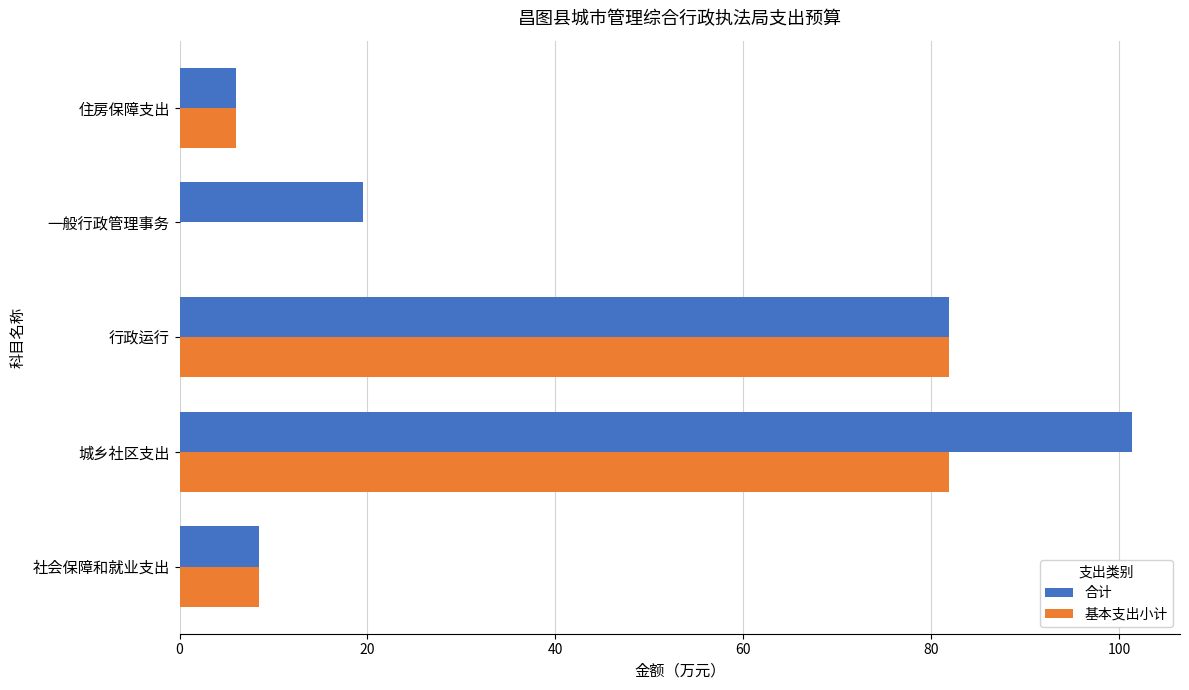

What is the average value of the 合计 series?

43.5